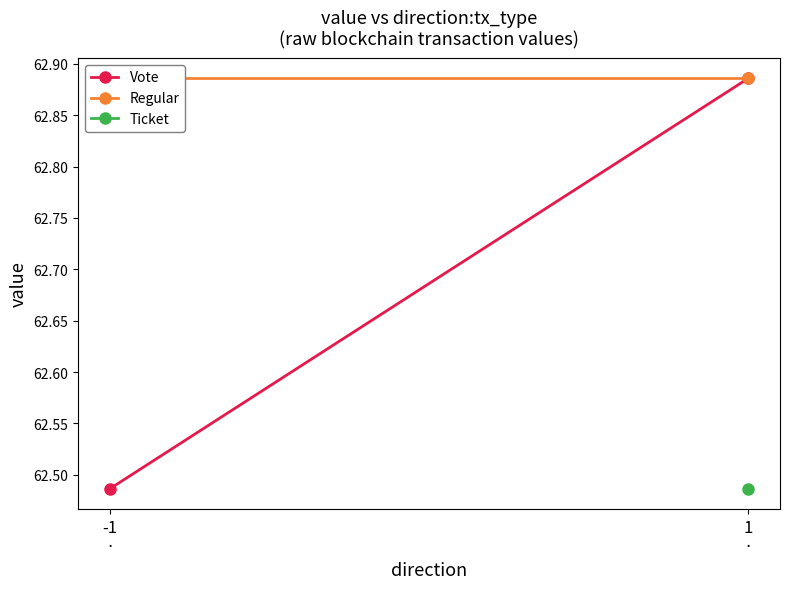

What is the sum of the Regular values at 1
· and -1
·?

125.8